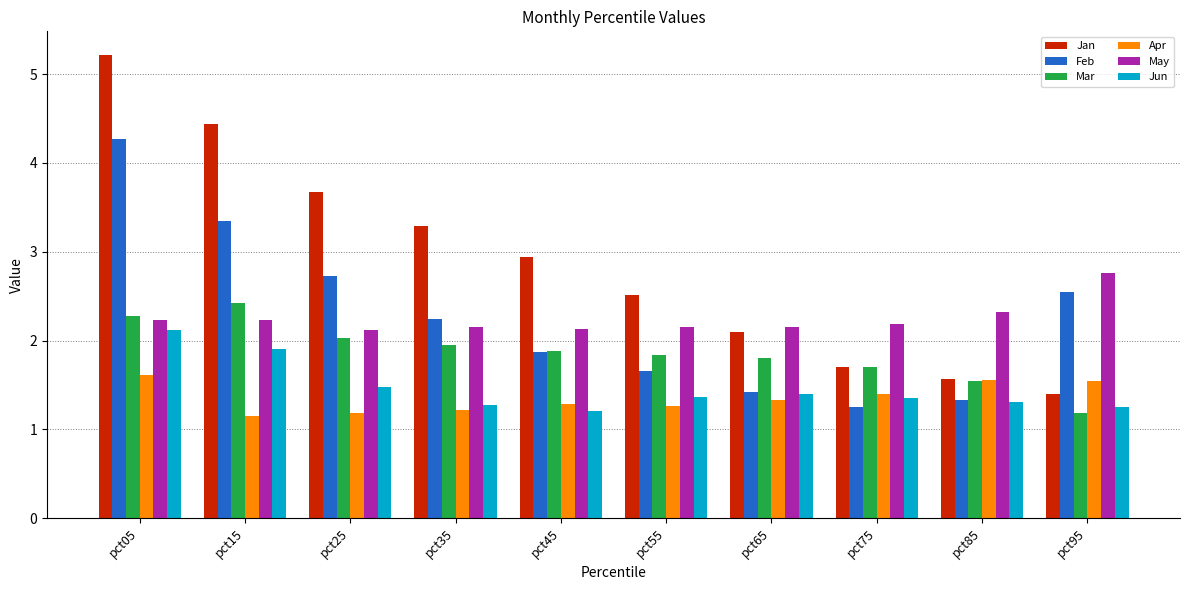

How many values in the Feb series are below 2?

5